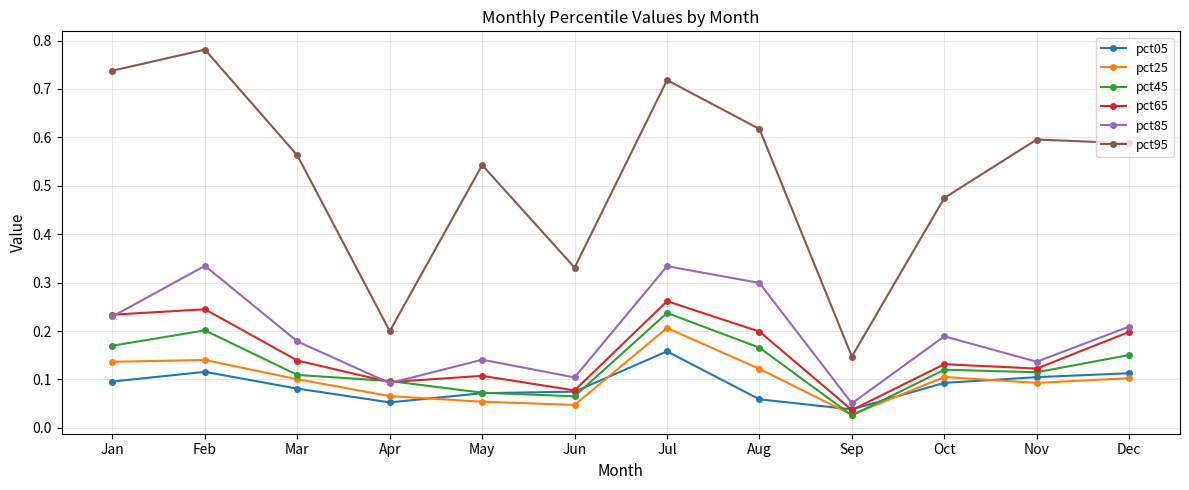

Which series changed the most between Jan and Jun?

pct95